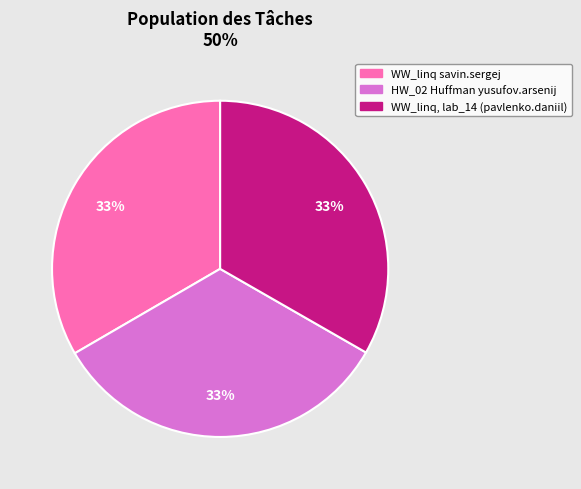

Do WW_linq savin.sergej and WW_linq, lab_14 (pavlenko.daniil) together represent more than half of the pie?

Yes